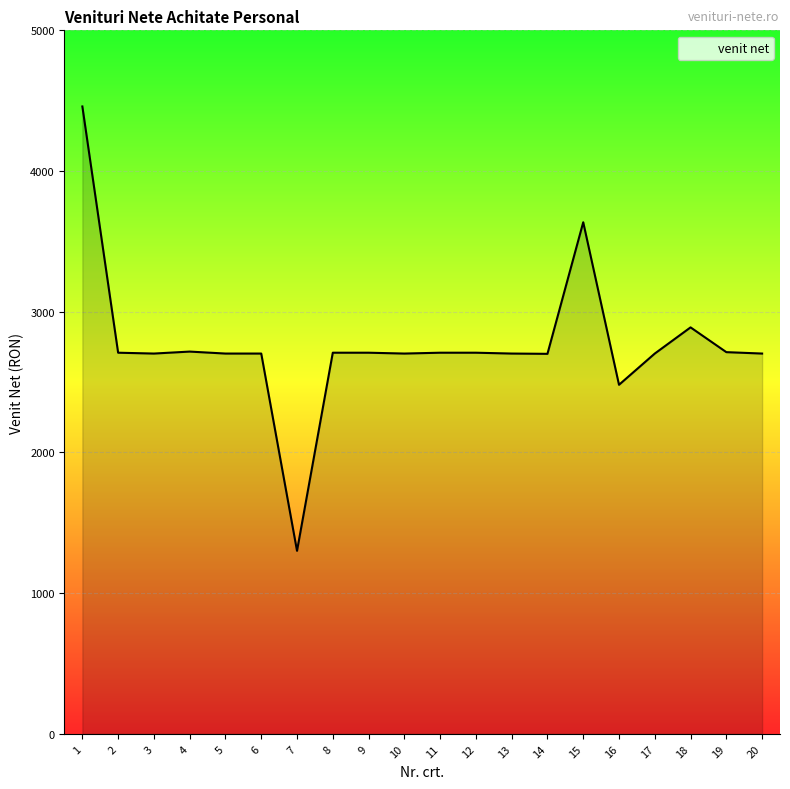

At which label does the data first exceed 2709?

1